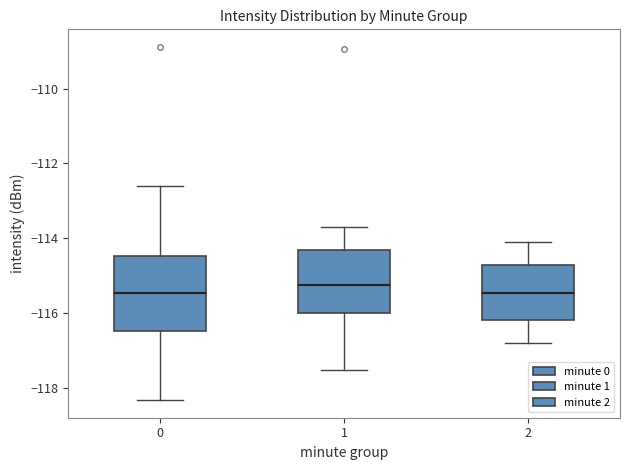

Which box has the highest median line?

1